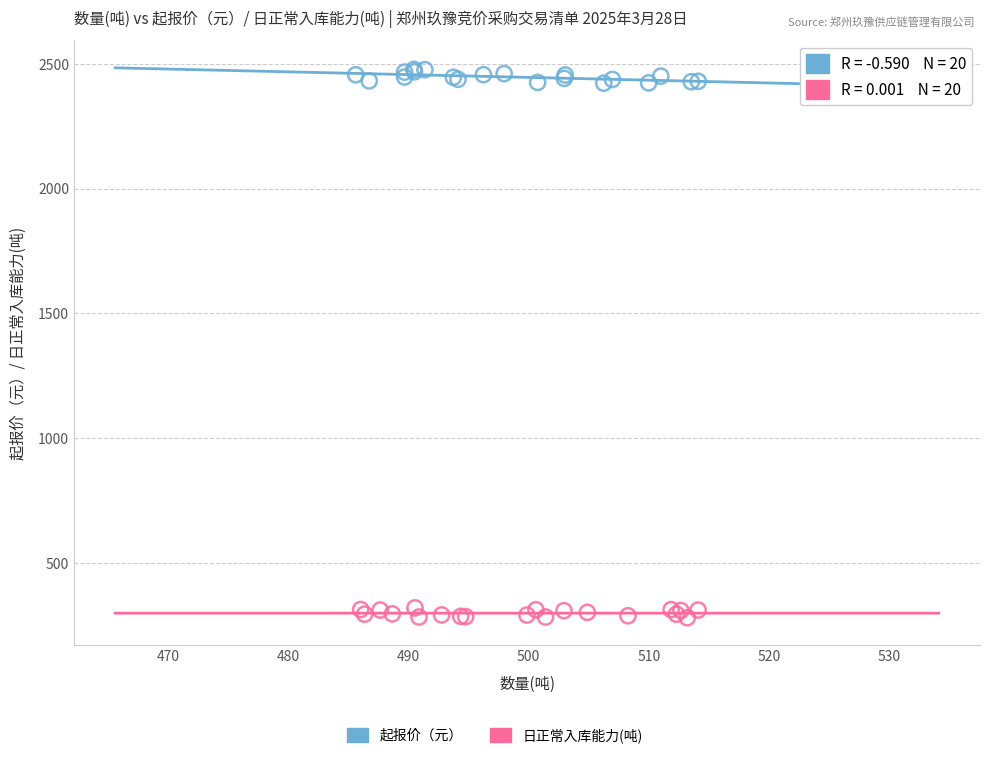

Which series reaches the minimum Y coordinate?

日正常入库能力(吨)